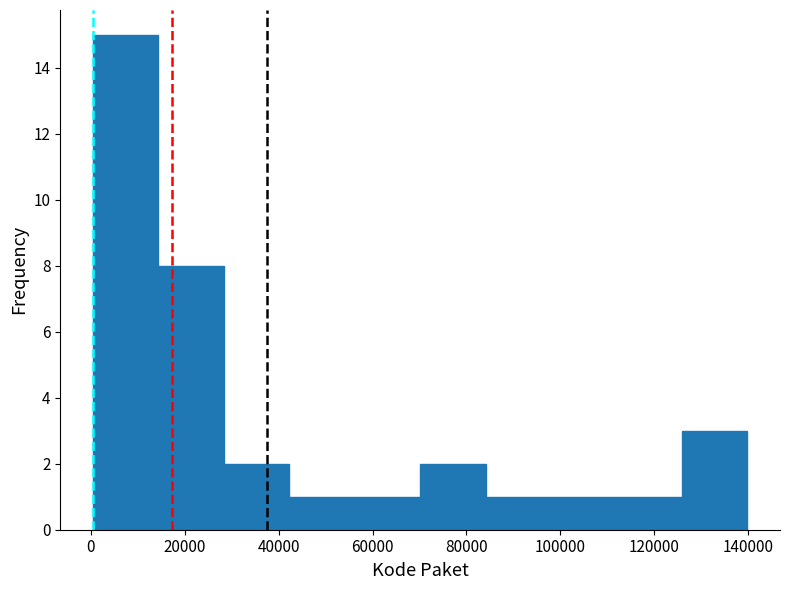

Which range on the x-axis has the tallest bar?

0 to 14000